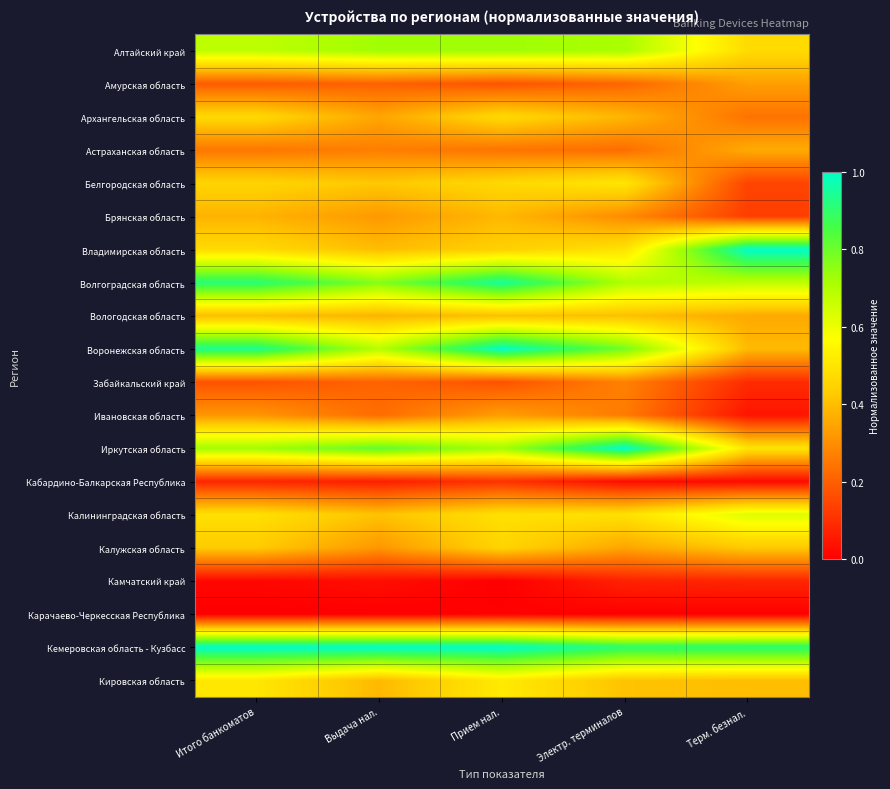

Which has a higher value, Электр. терминалов or Терм. безнал.?

Электр. терминалов